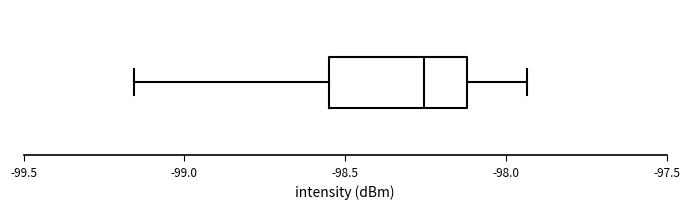

Transcribe this box plot: give where the median line is, the range the box spans, and where the two whiskers end, as read against the x-axis. The values are not printed on the chart, so give them approximately, as read against the axis.

median -98.25, box -98.55 to -98.10, whiskers -99.15 to -97.95